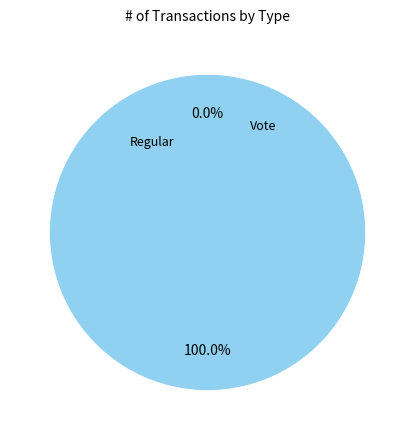

Which category has the biggest portion of the pie?

Vote